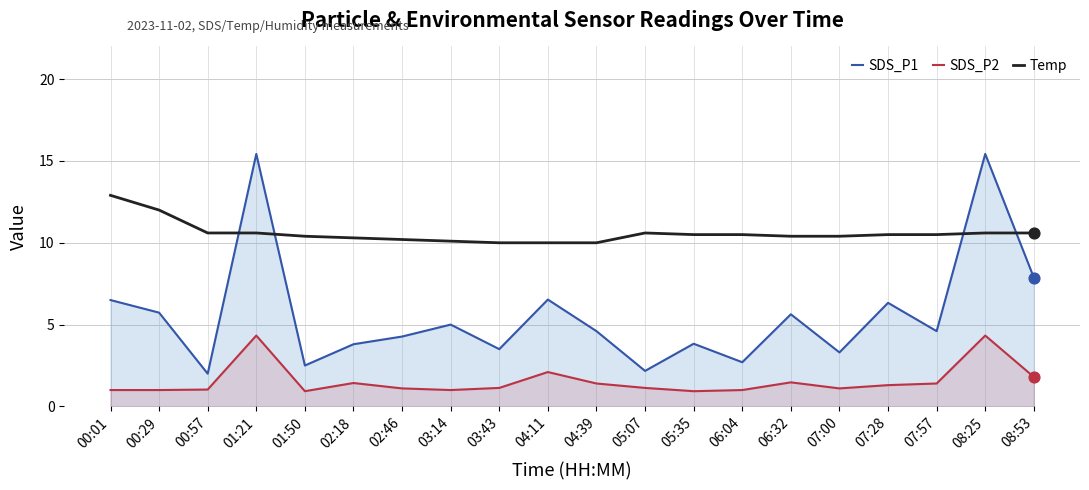

At how many categories does at least one series exceed 9?

20